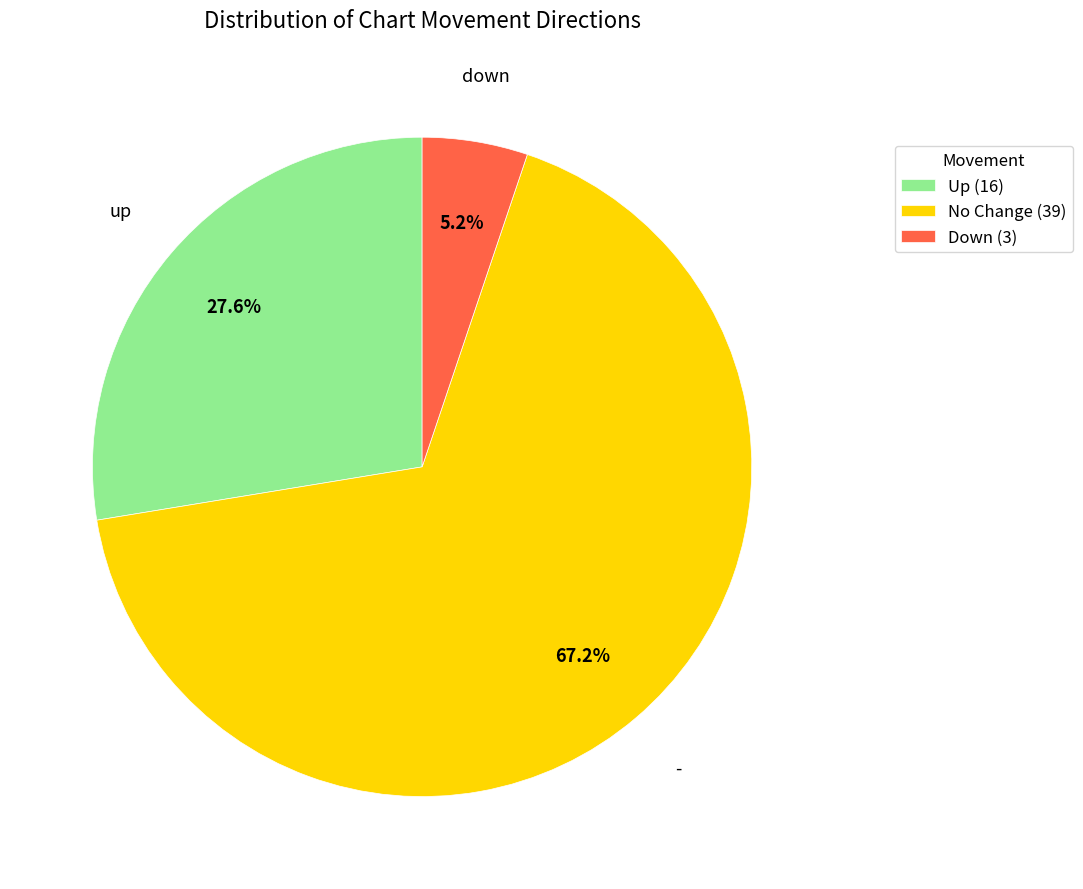

Is the sum of Down (3) and No Change (39) greater than half?

Yes